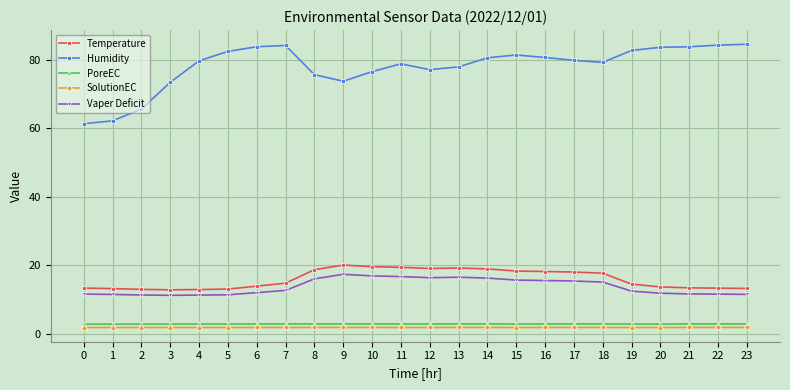

True or false: Vaper Deficit and SolutionEC cross at least once.

False